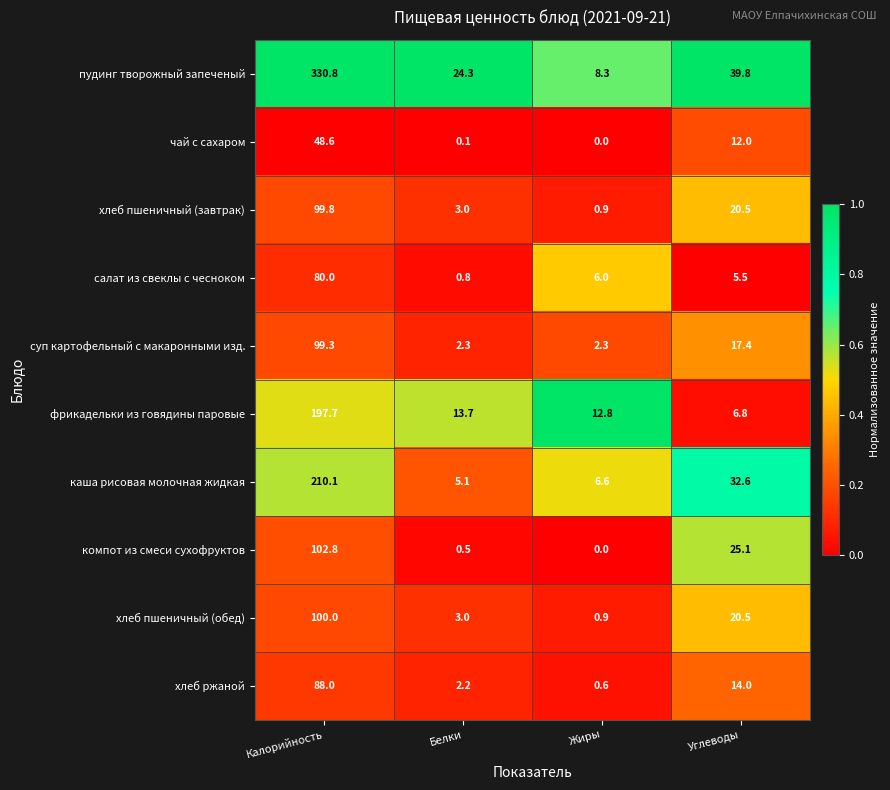

At which label is суп картофельный с макаронными изд. closest to 50?

Углеводы